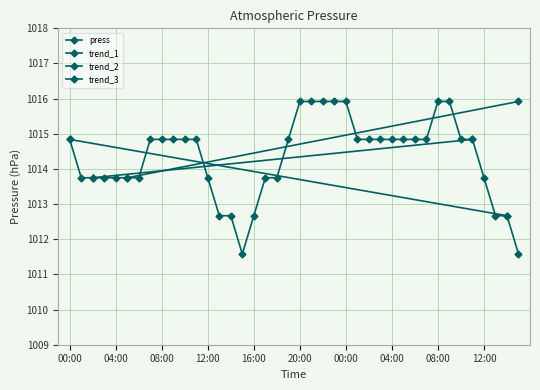

Rank the categories by value from highest to lowest.

20:00, 21:00, 22:00, 23:00, 00:00, 08:00, 09:00, 00:00, 07:00, 08:00, 09:00, 10:00, 11:00, 19:00, 01:00, 02:00, 03:00, 04:00, 05:00, 06:00, 07:00, 10:00, 11:00, 01:00, 02:00, 03:00, 04:00, 05:00, 06:00, 12:00, 17:00, 18:00, 12:00, 13:00, 14:00, 16:00, 13:00, 14:00, 15:00, 15:00